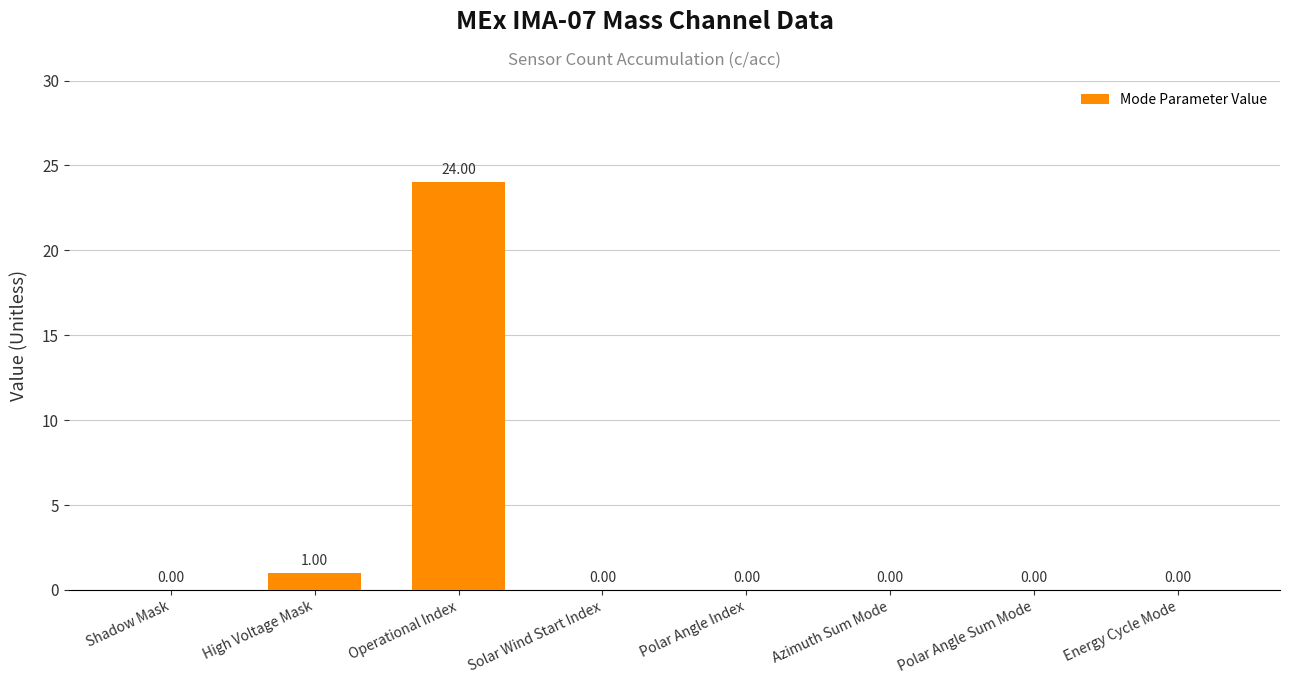

How many categories are shown in the chart?

8